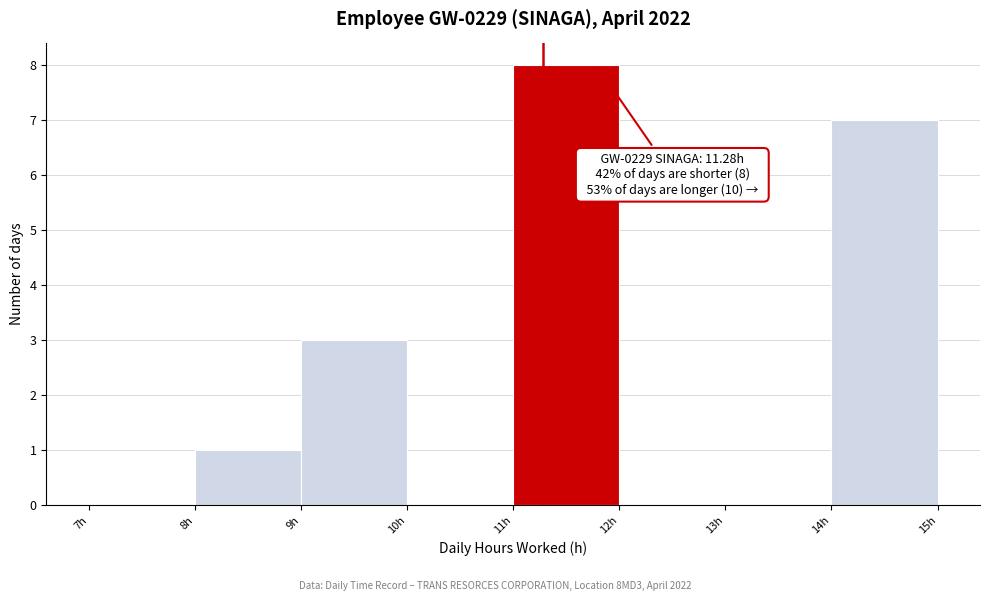

Which range on the x-axis has the tallest bar?

11 to 12